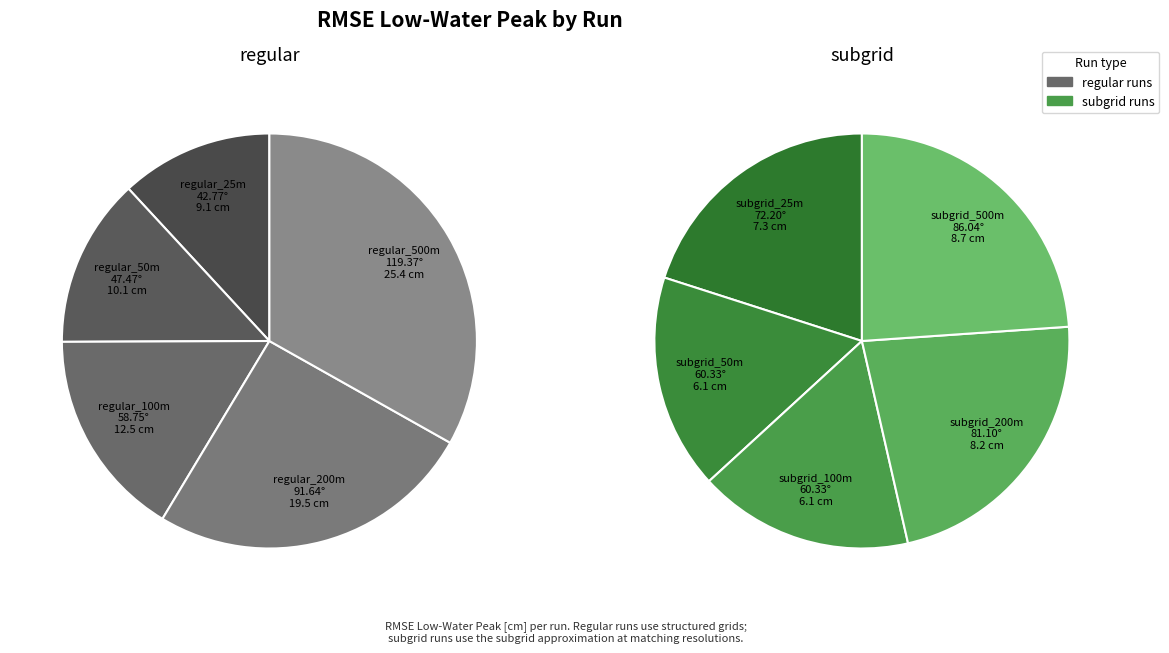

Count the number of slices in the pie.

10